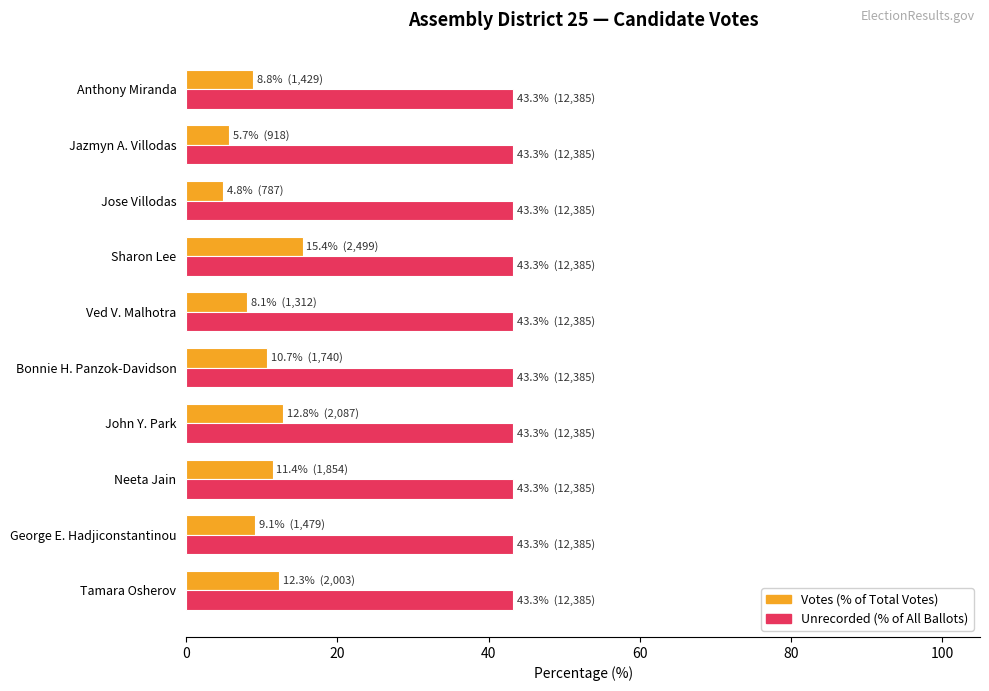

What is the spread (max minus min) of values at Tamara Osherov?

30.9